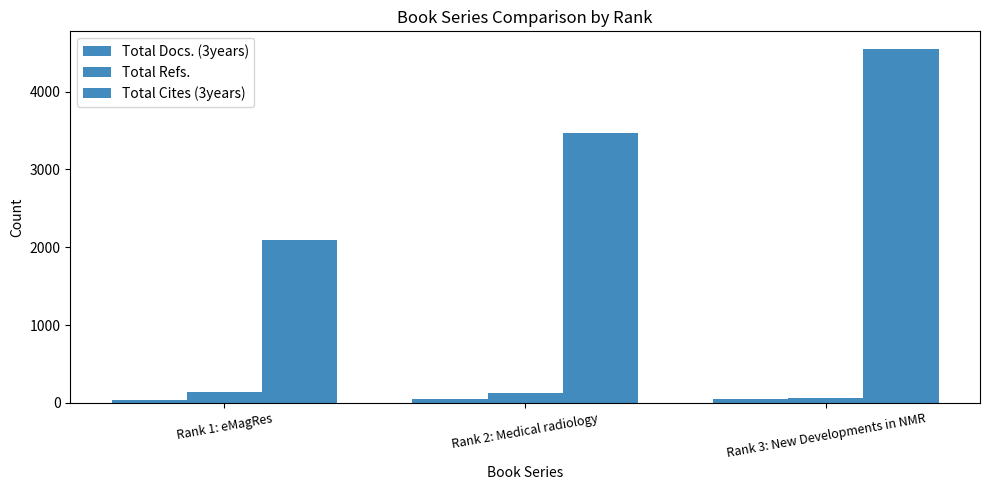

Which category has the lowest value in the Total Docs. (3years) series?

Rank 1: eMagRes